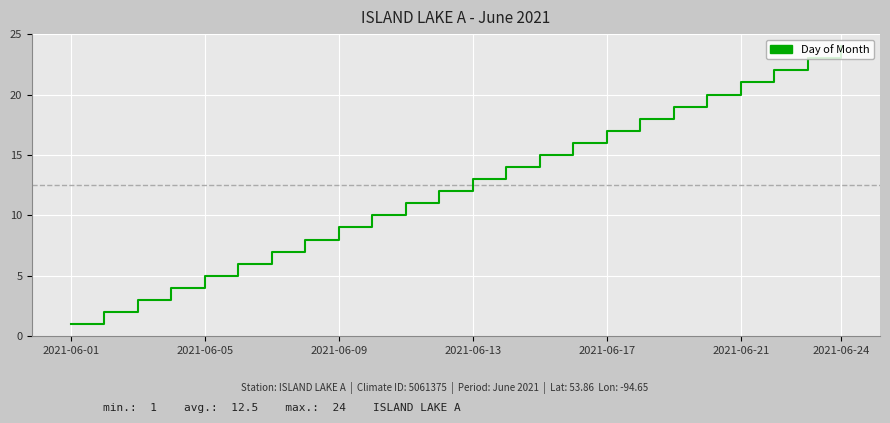

True or false: there are more than 2 points higher than both neighbors.

False